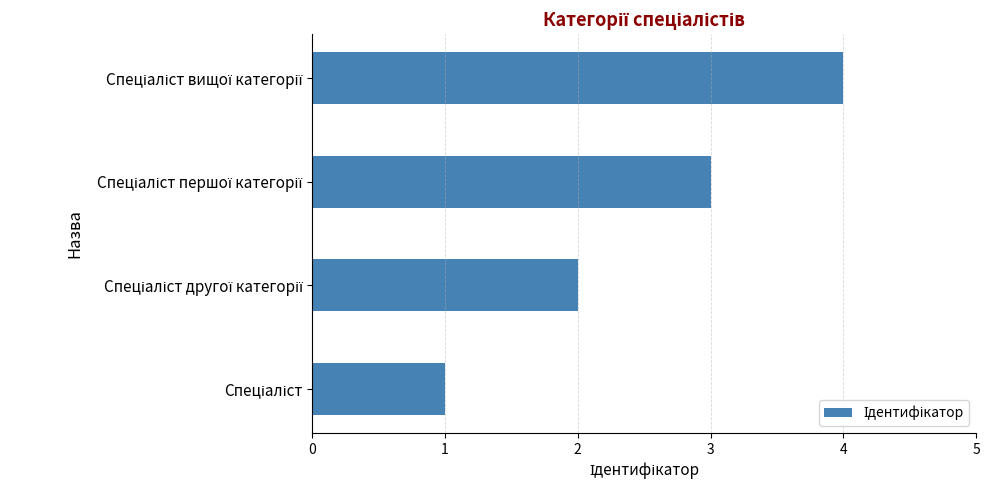

How many values are below 3?

2